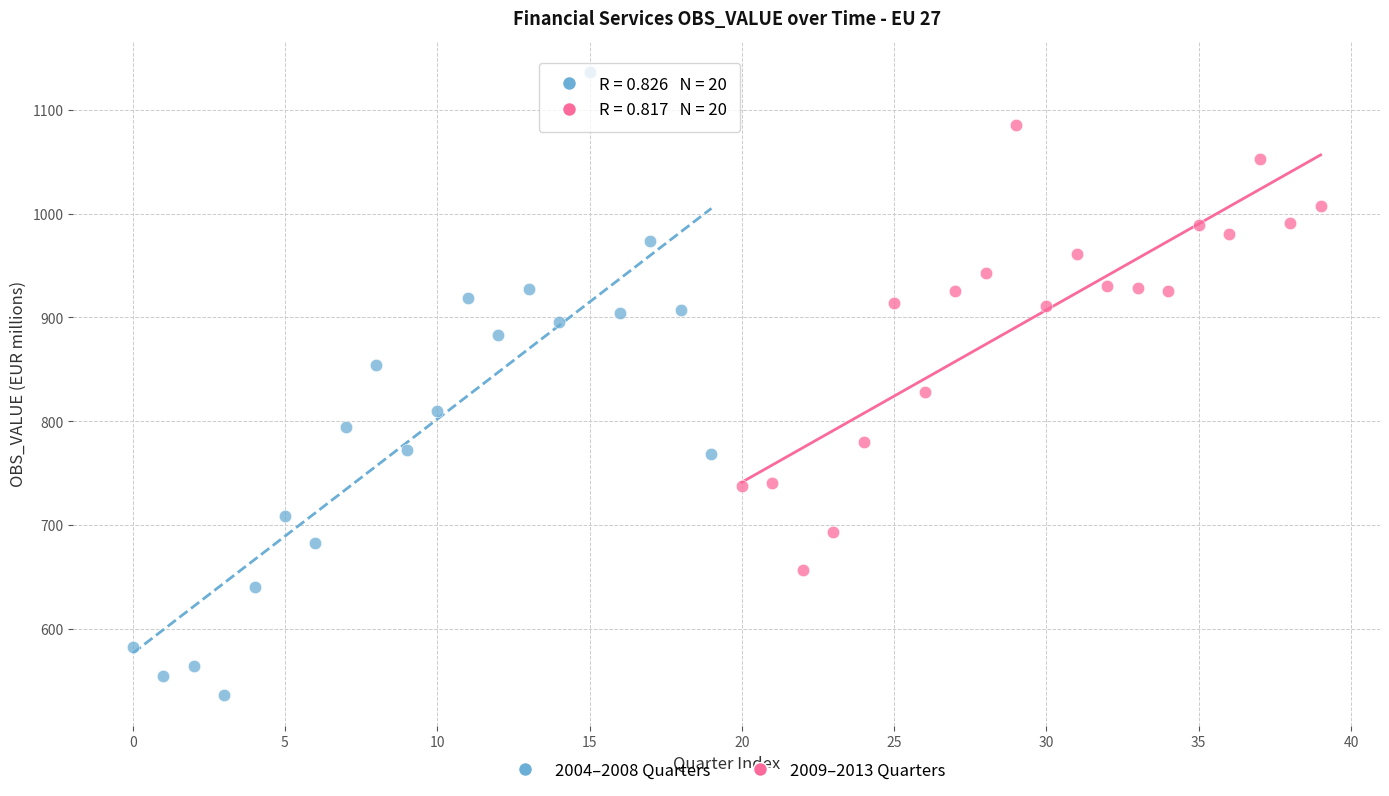

Which series has the widest spread of Y values?

2004–2008 Quarters